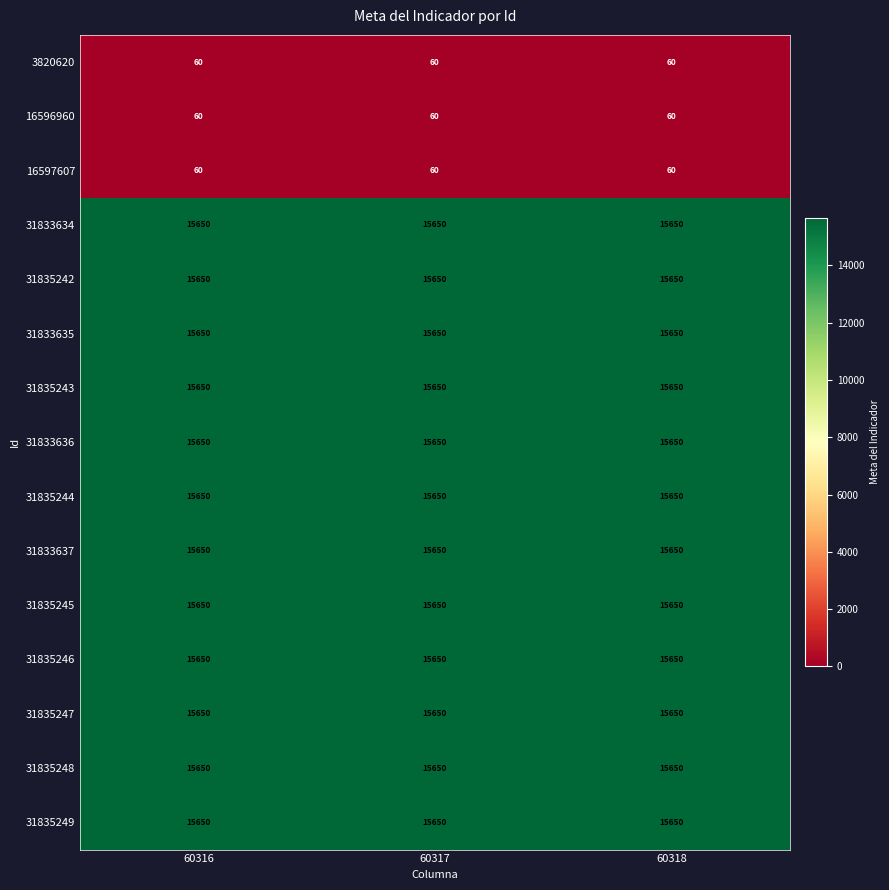

What is the average value of the 31835246 series?

15650